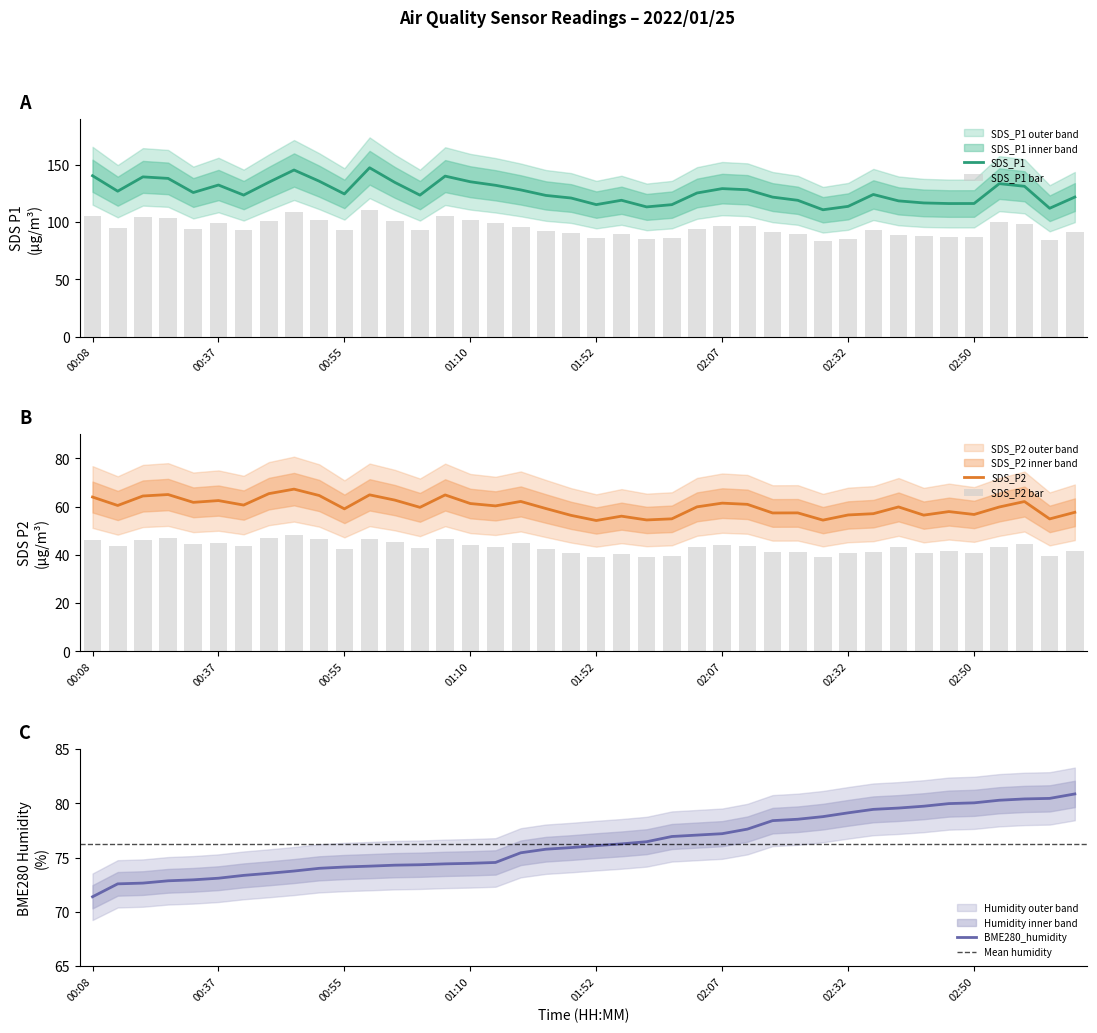

Reading left to right, transcribe all the data shown in this chart.

SDS_P1: 140.7	127.2	139.7	138.4	126.0	132.6	123.8	135.0	145.7	135.9	124.8	147.7	134.9	123.7	140.4	135.4	132.3	128.3	123.5	121.2	115.4	119.2	113.4	115.4	125.6	129.4	128.4	122.0	119.2	110.9	113.9	124.3	118.7	116.9	116.4	116.4	133.8	131.5	112.2	122.0
SDS_P2: 64.0	60.5	64.4	65.0	61.8	62.5	60.7	65.4	67.3	64.6	59.1	64.9	62.7	59.7	64.9	61.3	60.3	62.2	59.2	56.4	54.3	56.1	54.5	55.0	59.9	61.5	61.0	57.4	57.4	54.4	56.6	57.1	59.9	56.5	58.0	56.8	59.9	62.1	54.9	57.7
BME280_humidity: 71.4	72.6	72.7	72.9	73.0	73.1	73.4	73.6	73.8	74.0	74.2	74.2	74.3	74.4	74.4	74.5	74.6	75.5	75.8	75.9	76.1	76.3	76.5	77.0	77.1	77.2	77.6	78.4	78.5	78.8	79.1	79.5	79.6	79.8	80.0	80.1	80.3	80.4	80.5	80.9